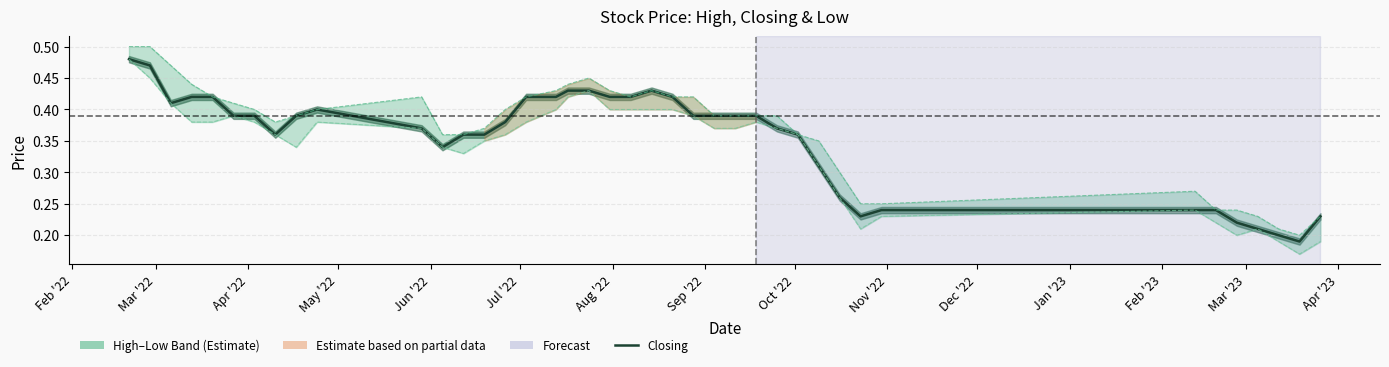

How many lines are shown in the chart?

3